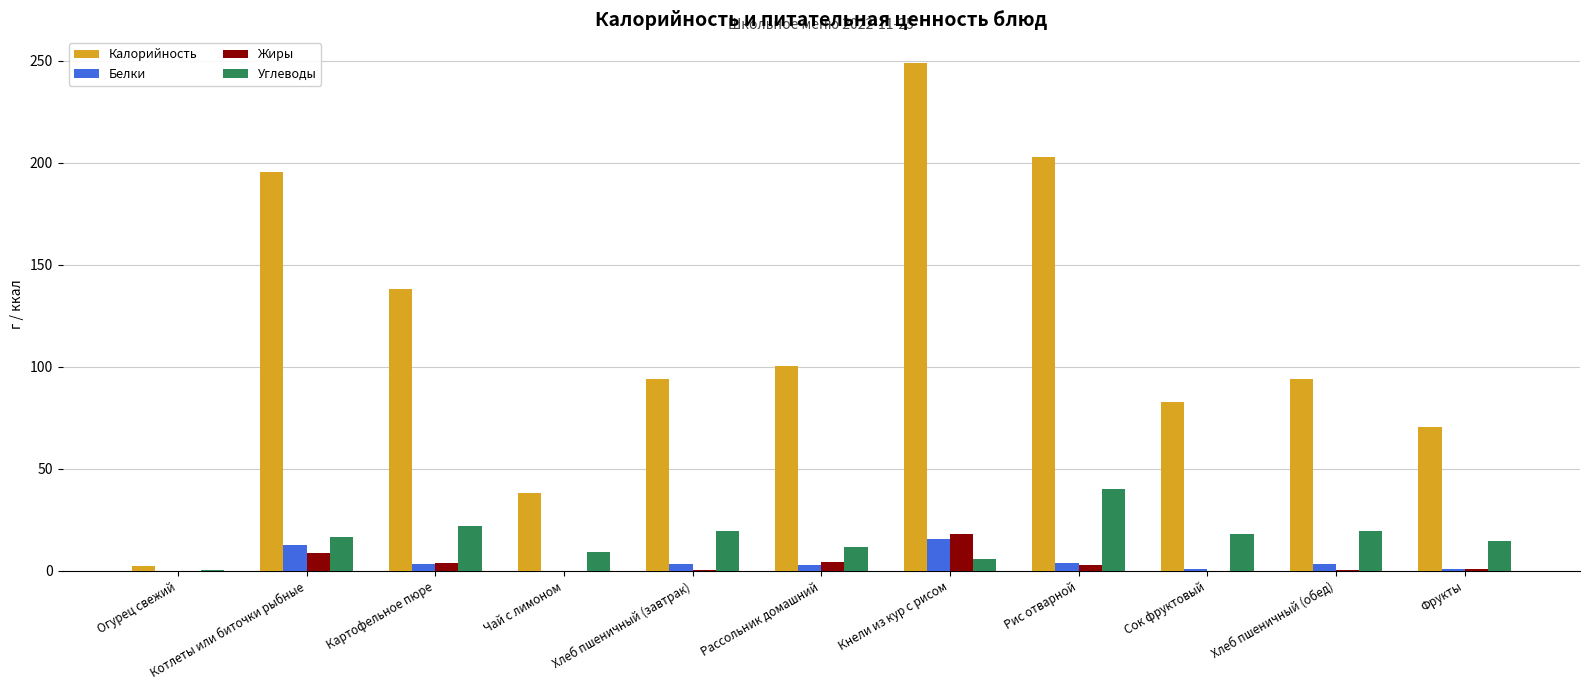

Between Картофельное пюре and Чай с лимоном, which series saw the biggest shift?

Калорийность